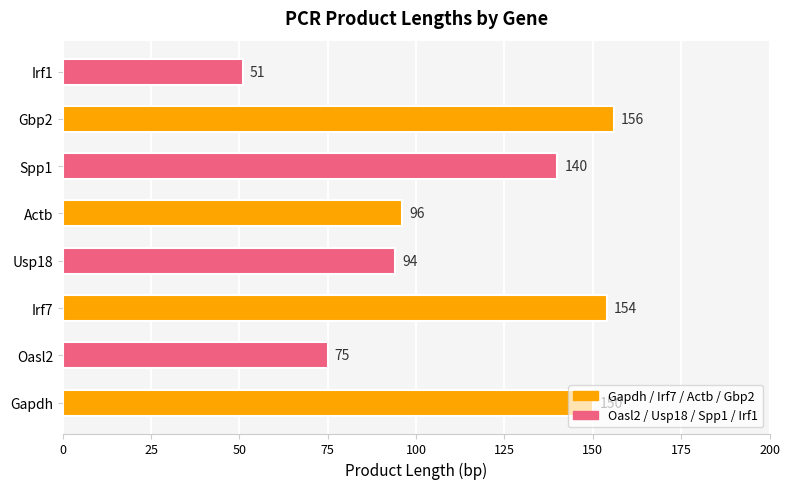

The value at Actb is 27. True or false?

False